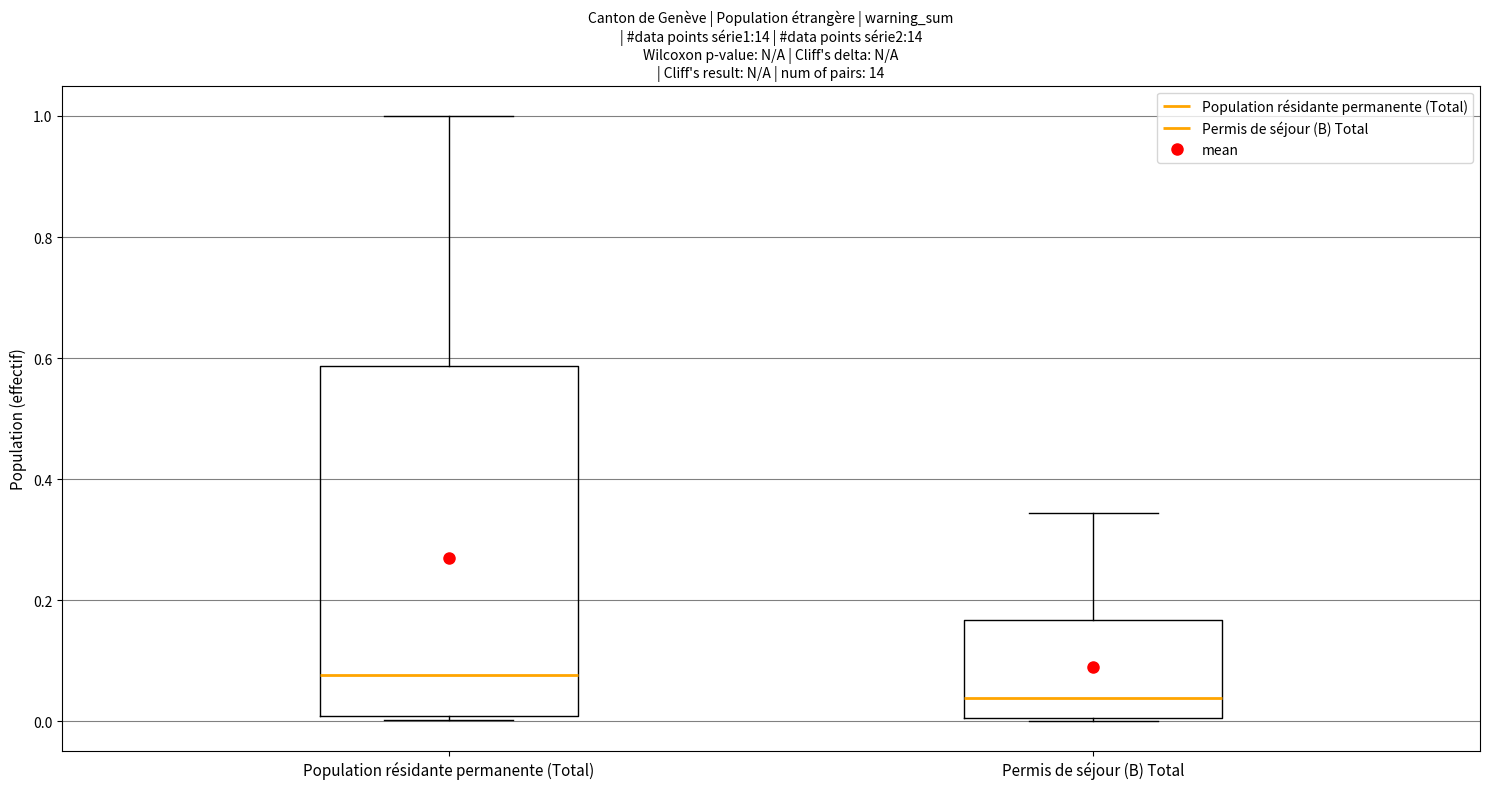

Which box's median line is the highest?

Population résidante permanente (Total)